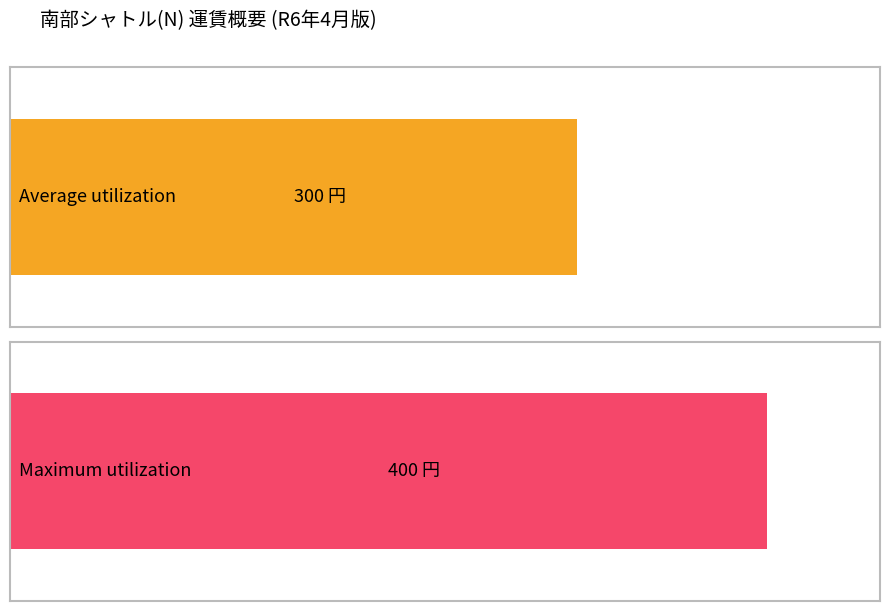

Is it true that Average utilization equals 277 at 22弁天前?

False